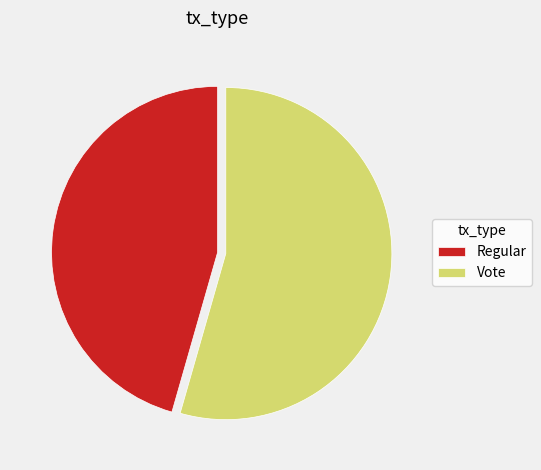

Is there any slice that represents more than half of the pie?

Yes